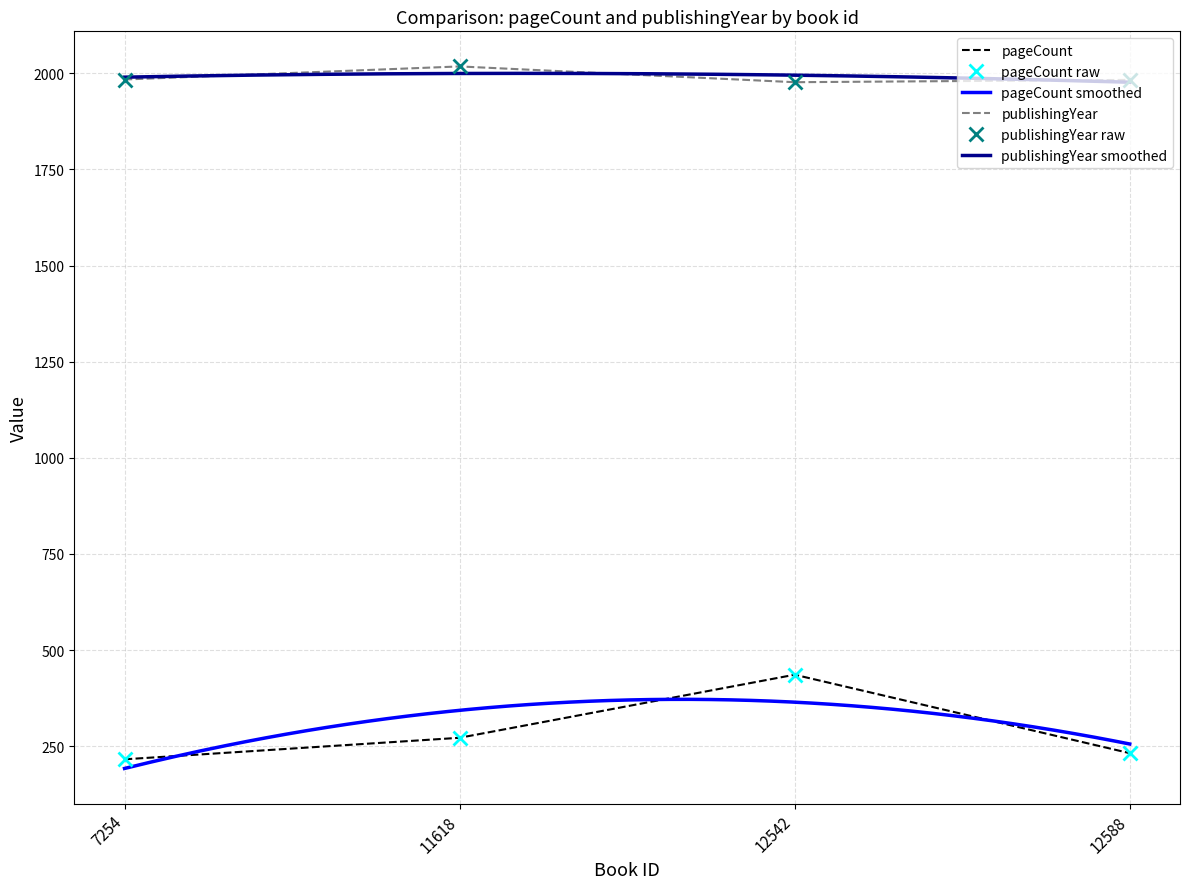

True or false: pageCount has more than 2 points higher than both neighbors.

False